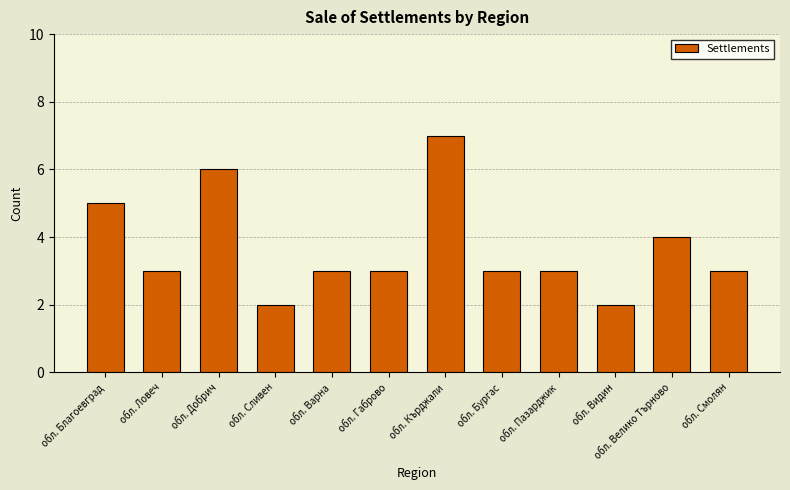

Count the number of data series in this chart.

1